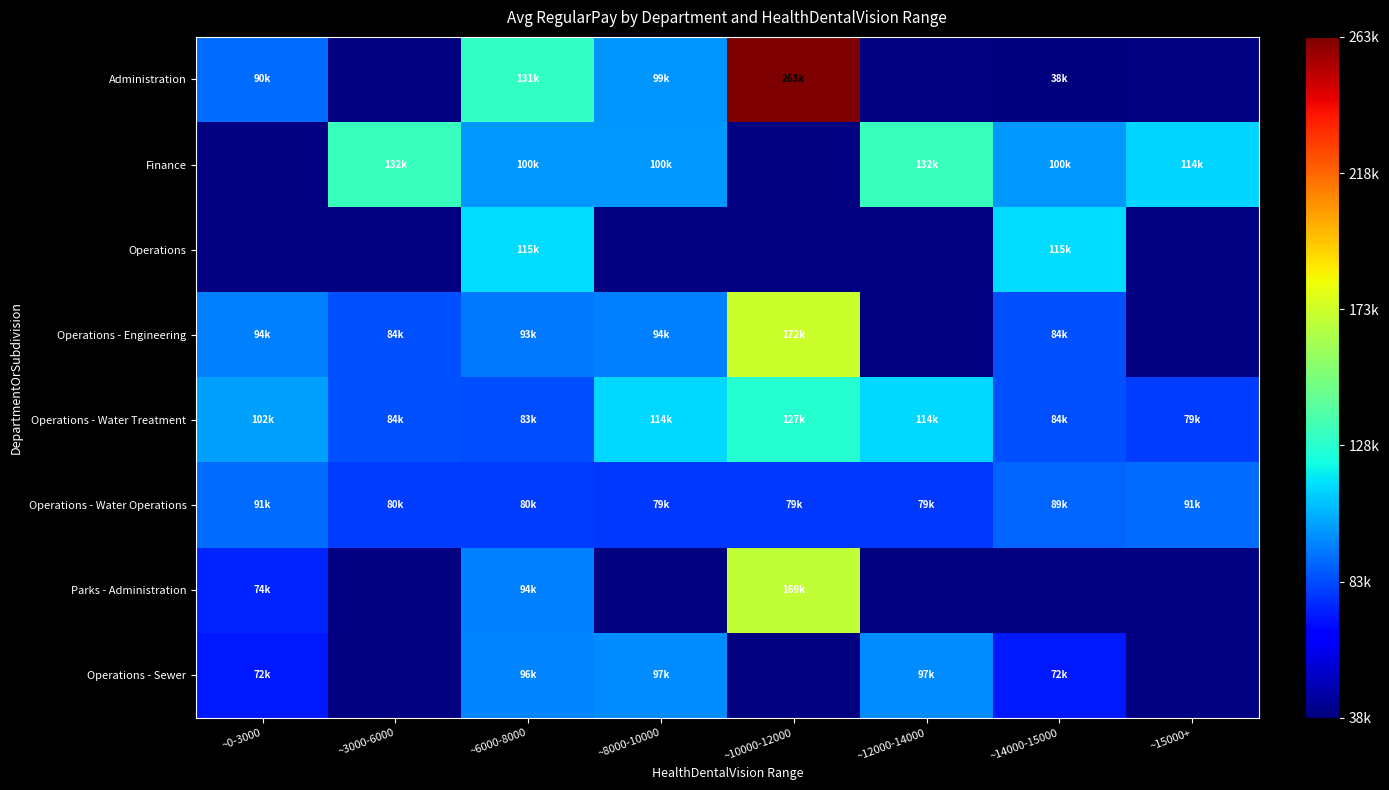

At which label does Operations - Engineering reach its minimum?

~3000-6000